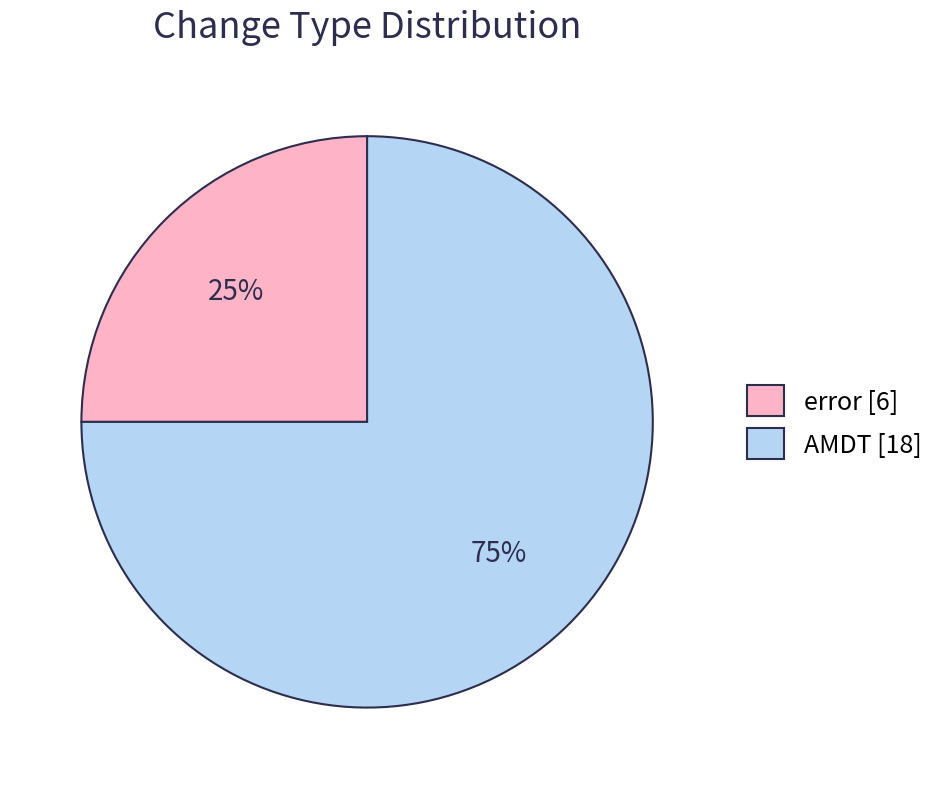

Do AMDT and error together represent more than half of the pie?

Yes